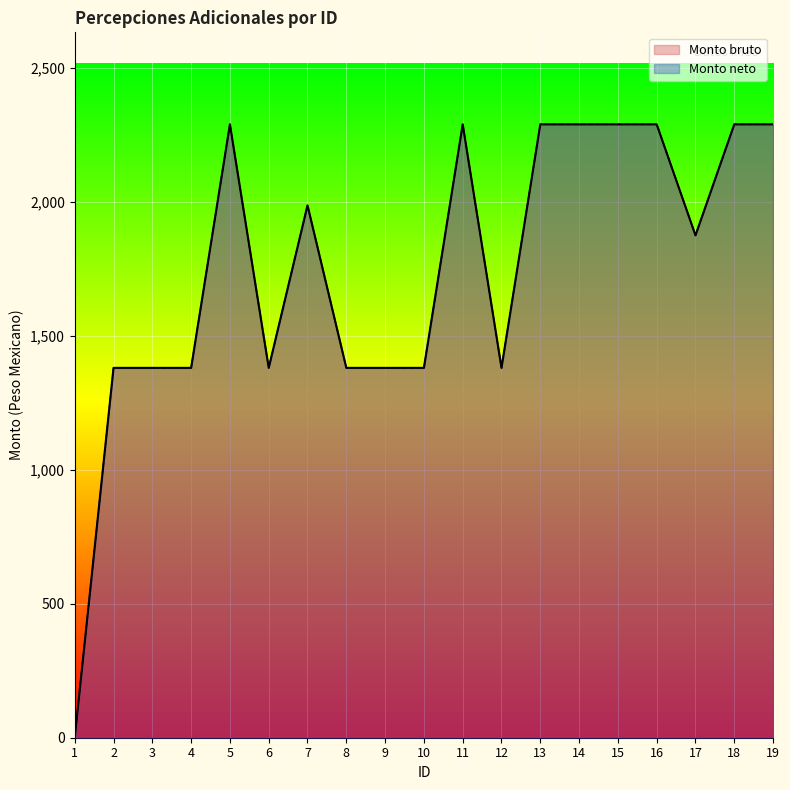

What is the sum of all Monto bruto values?

33222.2